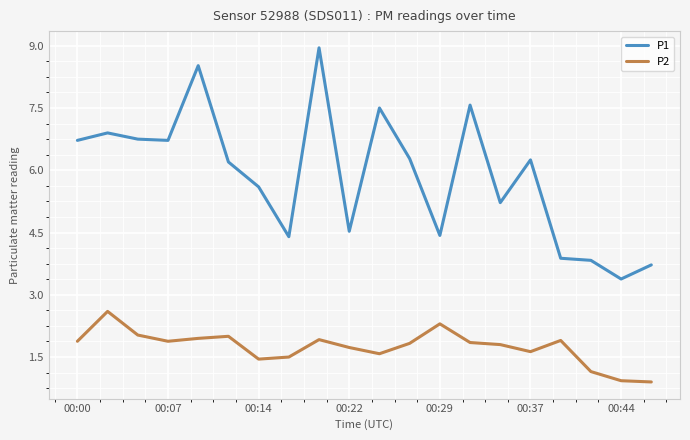

What is the difference between the maximum and minimum values in the P2 series?

1.7